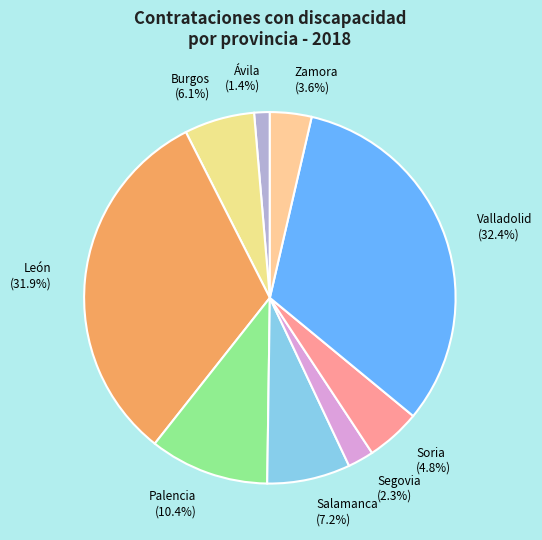

To the nearest percent, what portion does Burgos represent?

6%